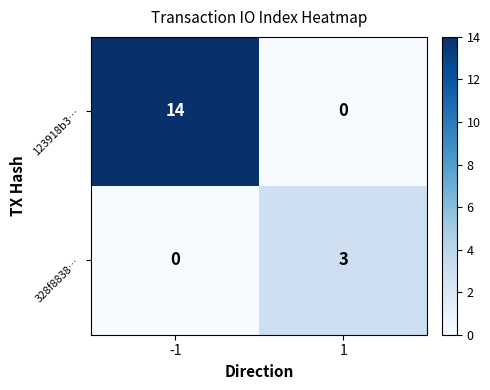

Reading left to right, transcribe all the data shown in this chart.

123918b3…: 14	0
328f8838…: 0	3